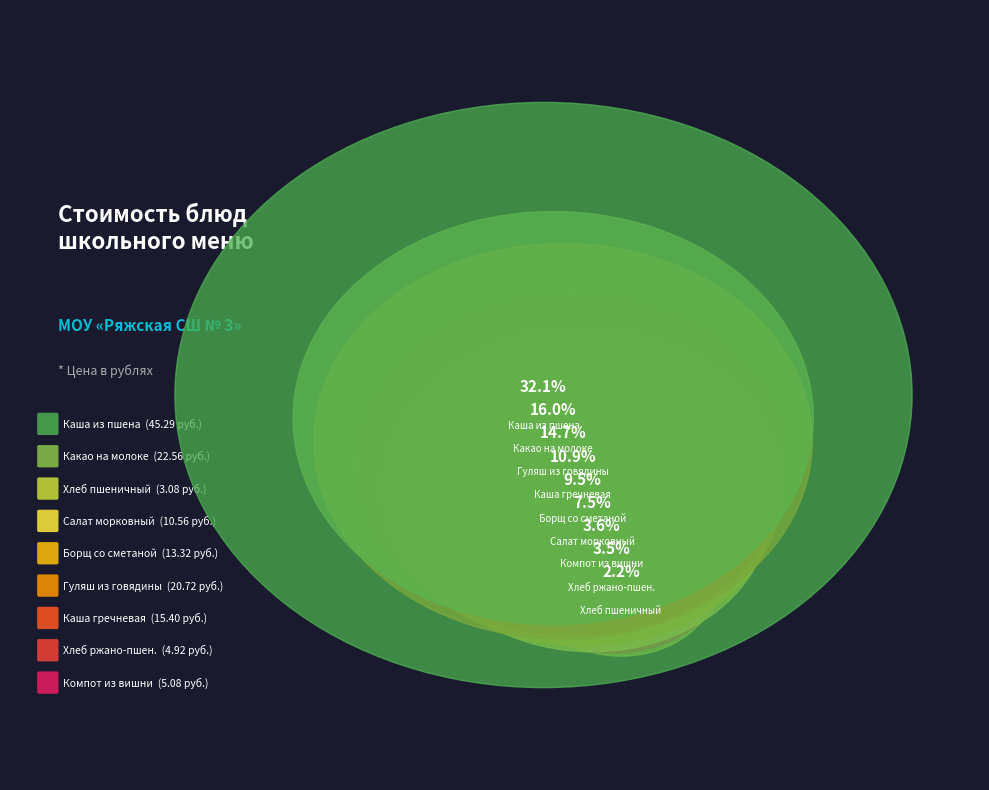

Do Каша вязкая молочная из пшена с маслом and Компот из вишни together represent more than half of the pie?

No